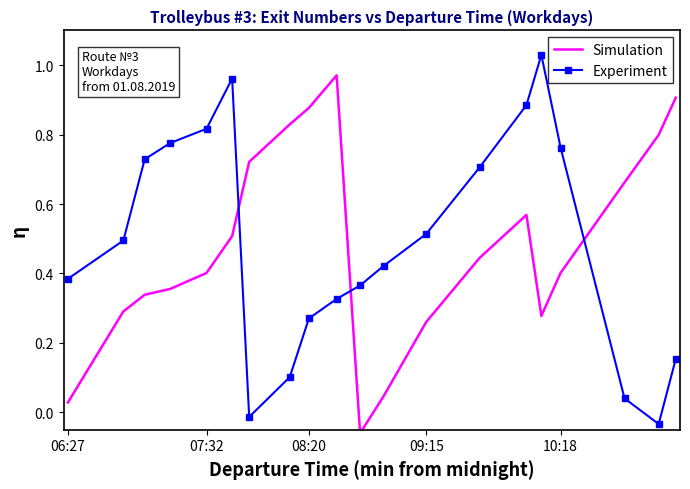

List the series in order of their peak value, highest first.

Experiment, Simulation